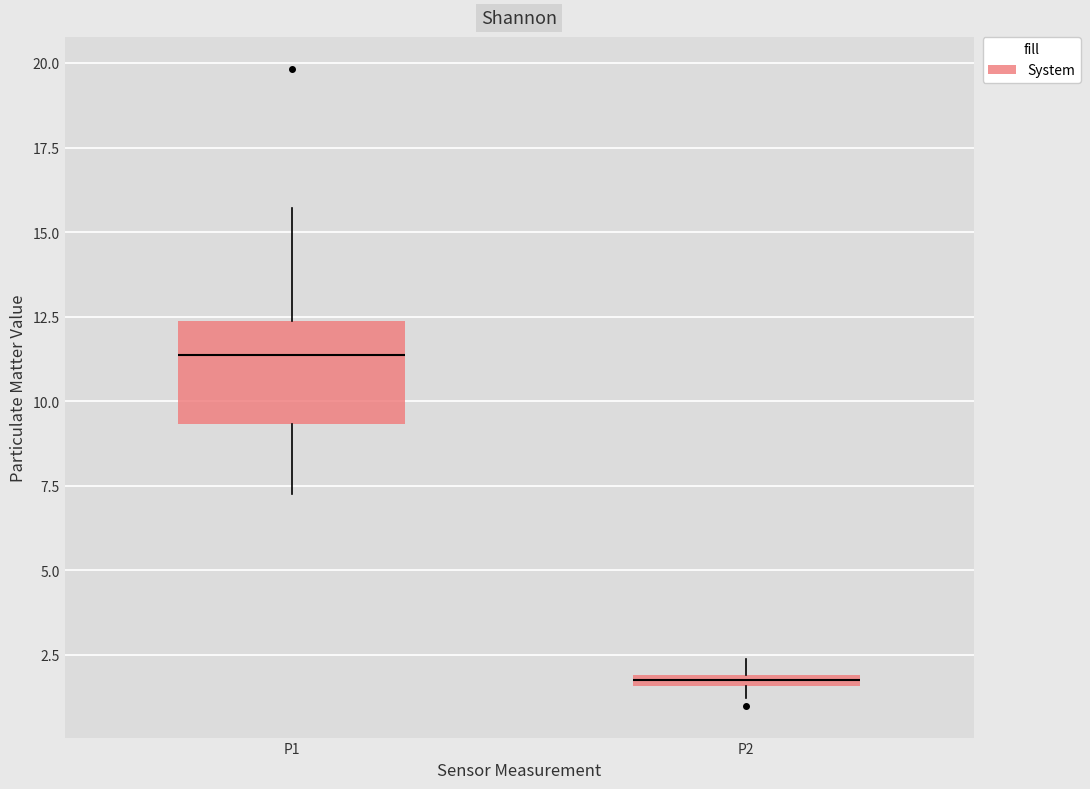

Which box is the tallest, from its lower edge to its upper edge?

P1